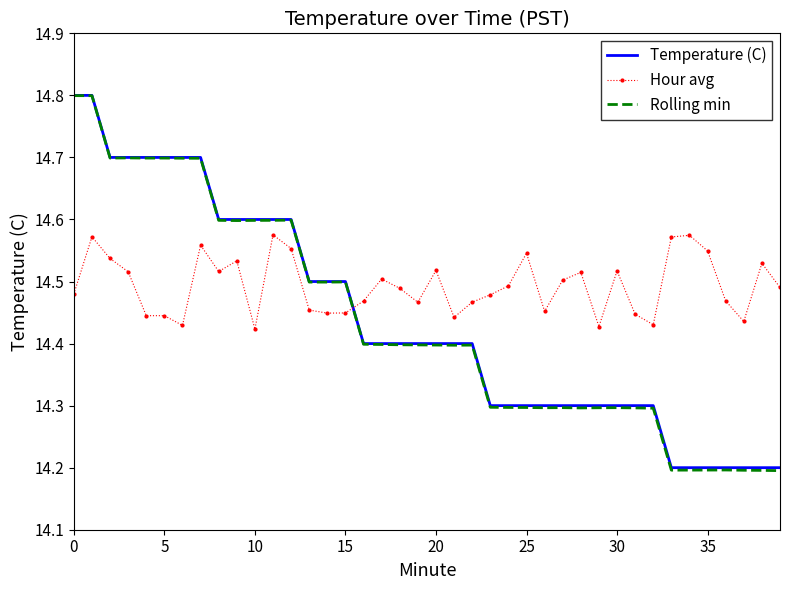

How many intersections are there between Rolling min and Hour avg?

1